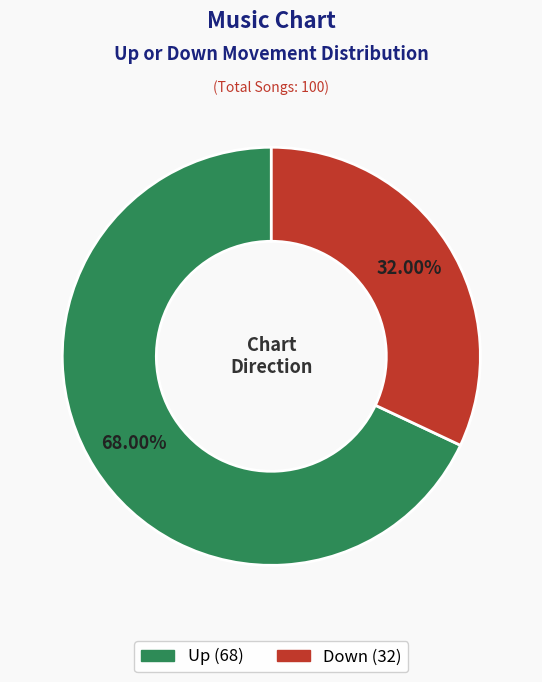

Does any single category account for the majority?

Yes